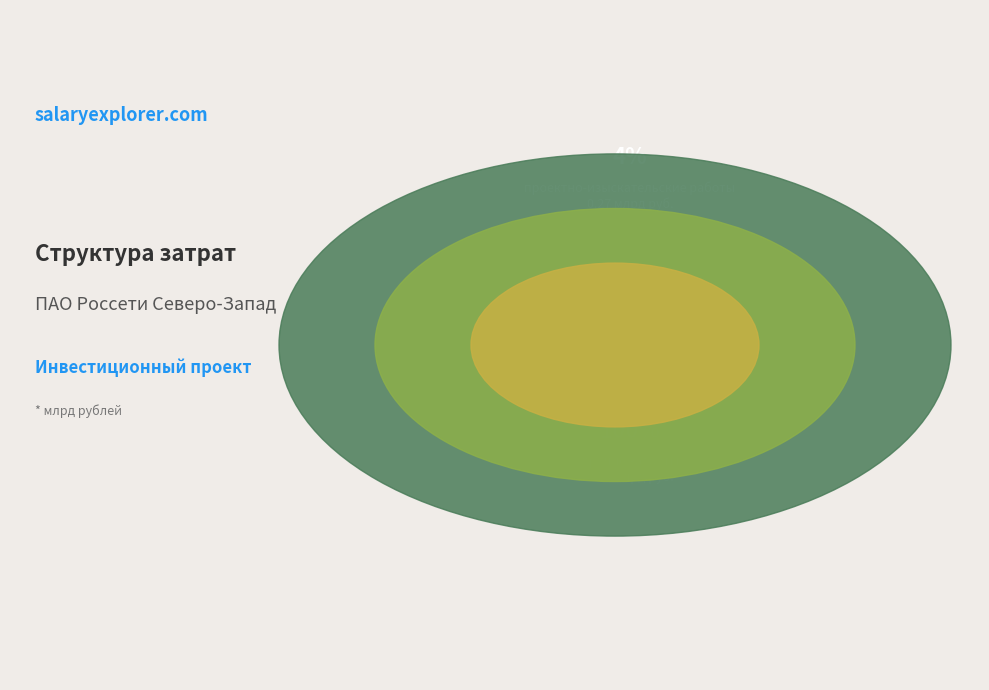

Is оборудование the majority of the pie?

No